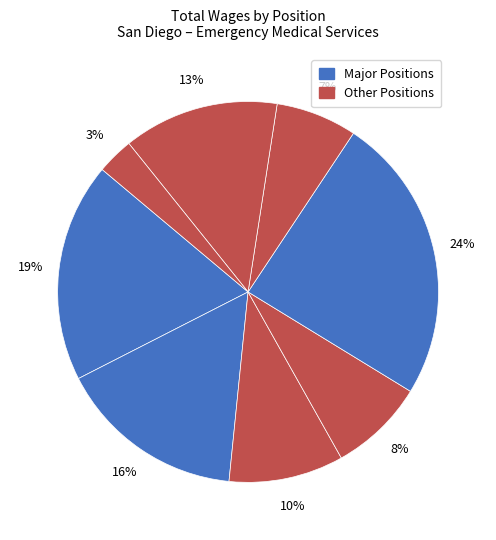

How many segments does this pie chart have?

8